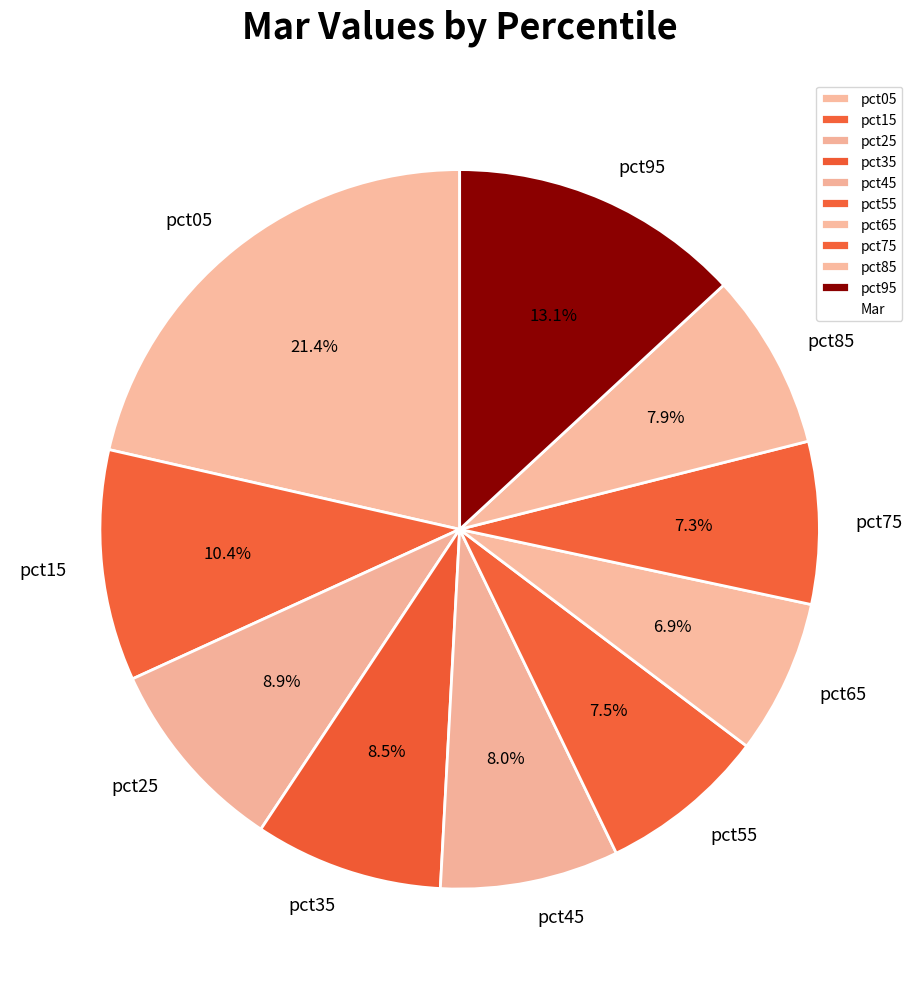

Is there any slice that represents more than half of the pie?

No